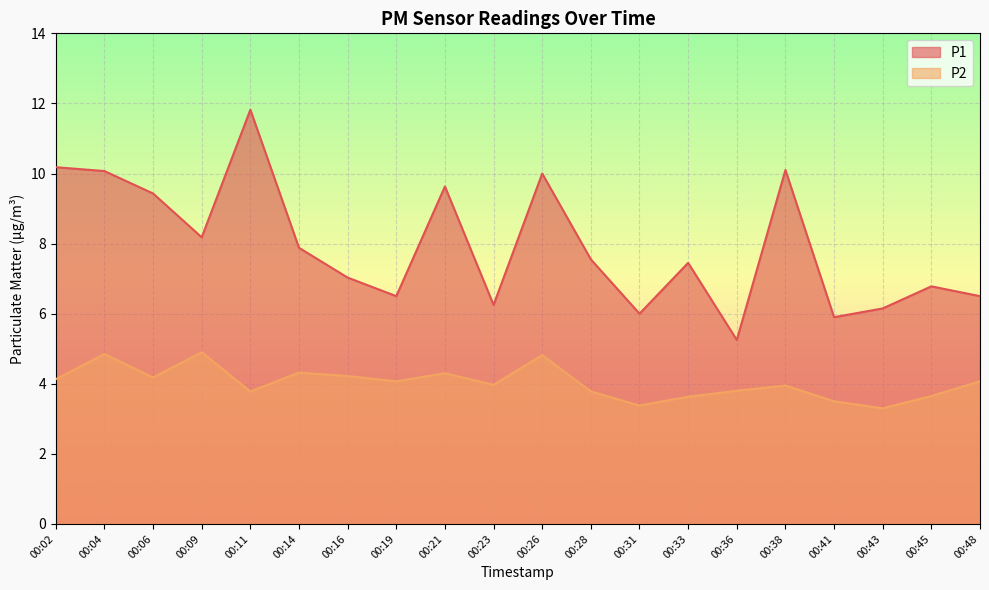

What are all the series names shown in the legend?

P1, P2